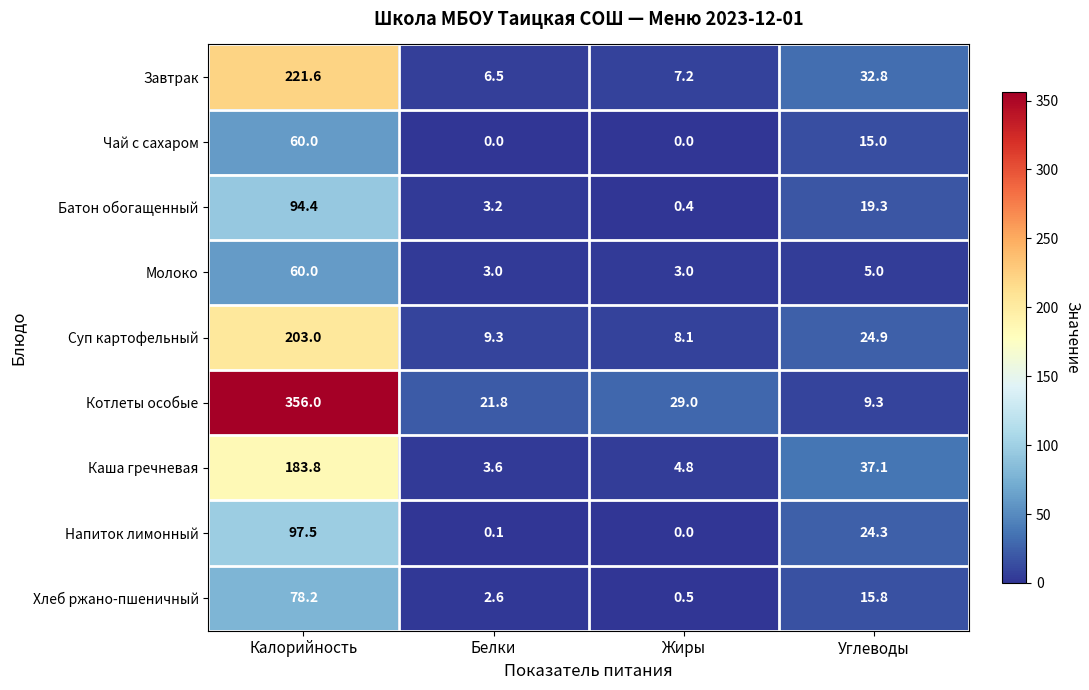

Which series has the widest spread of values?

Котлеты особые